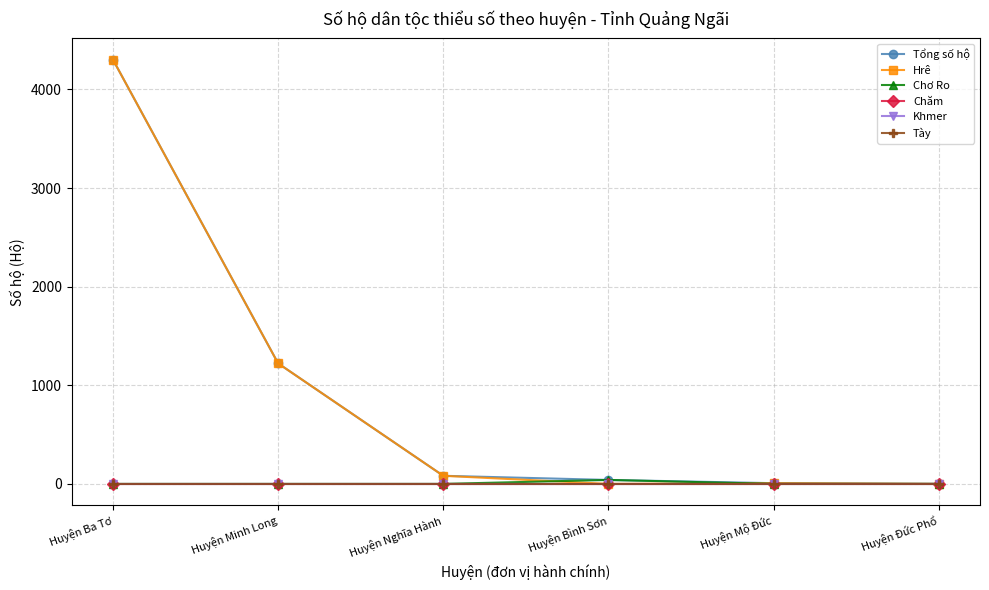

Does the chart have visible grid lines?

Yes